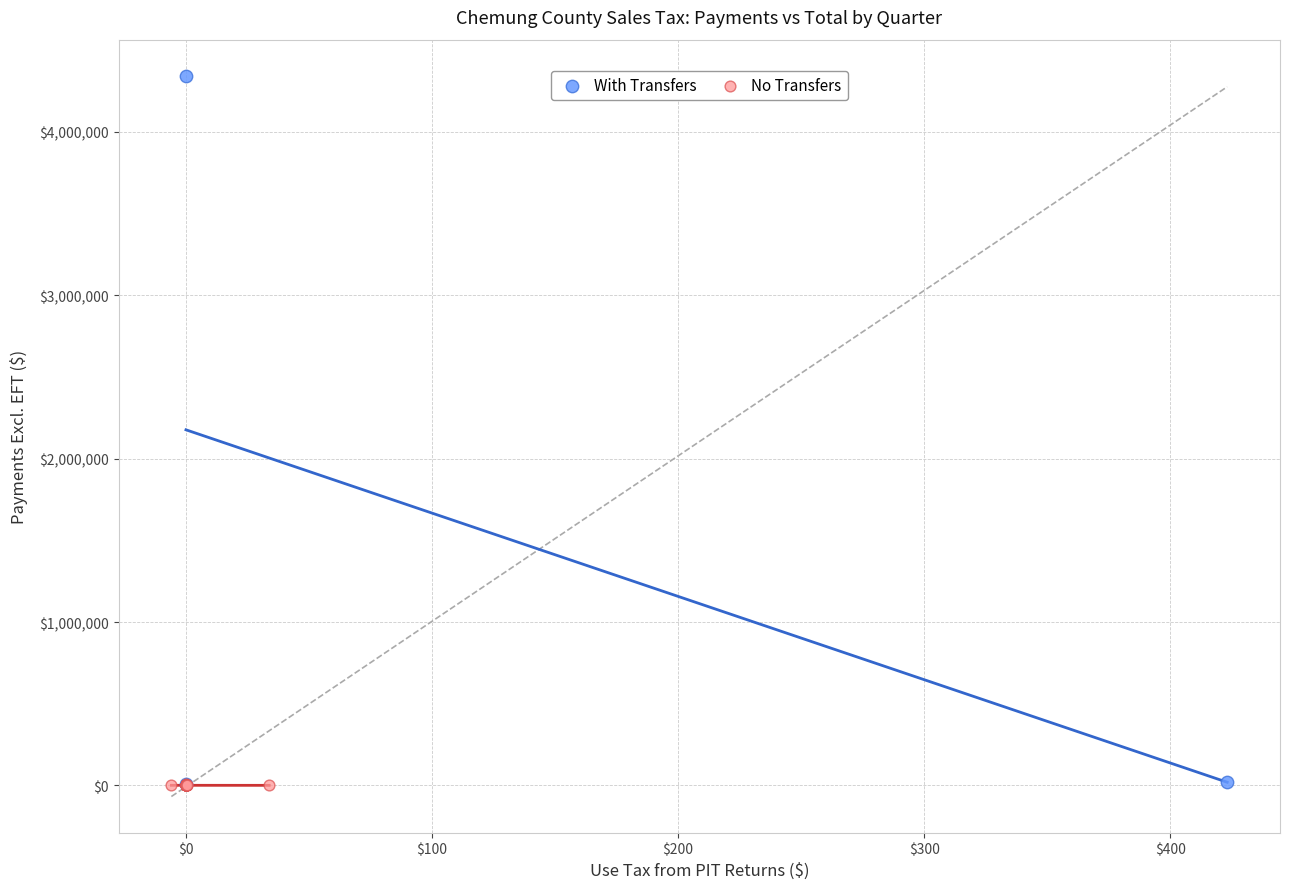

Which series has the largest Y range (max minus min)?

With Transfers